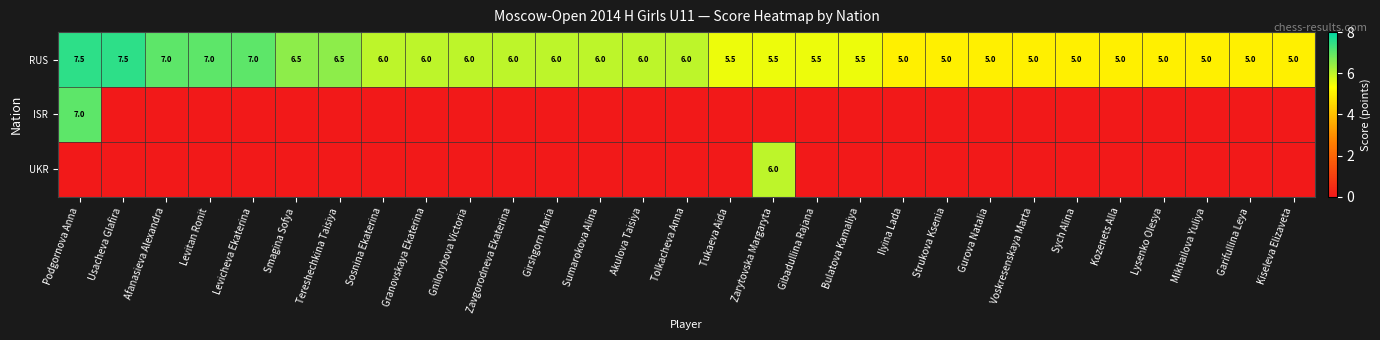

Which category has the highest value across all series?

Podgornova Anna